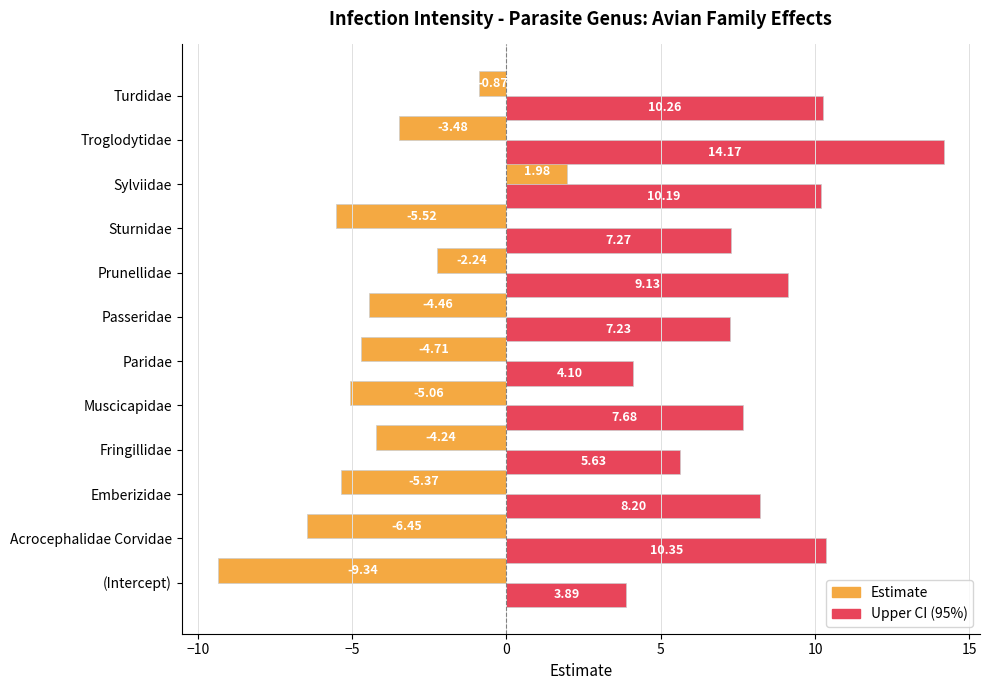

List the series in order of their peak value, lowest first.

Estimate, Upper CI (95%)